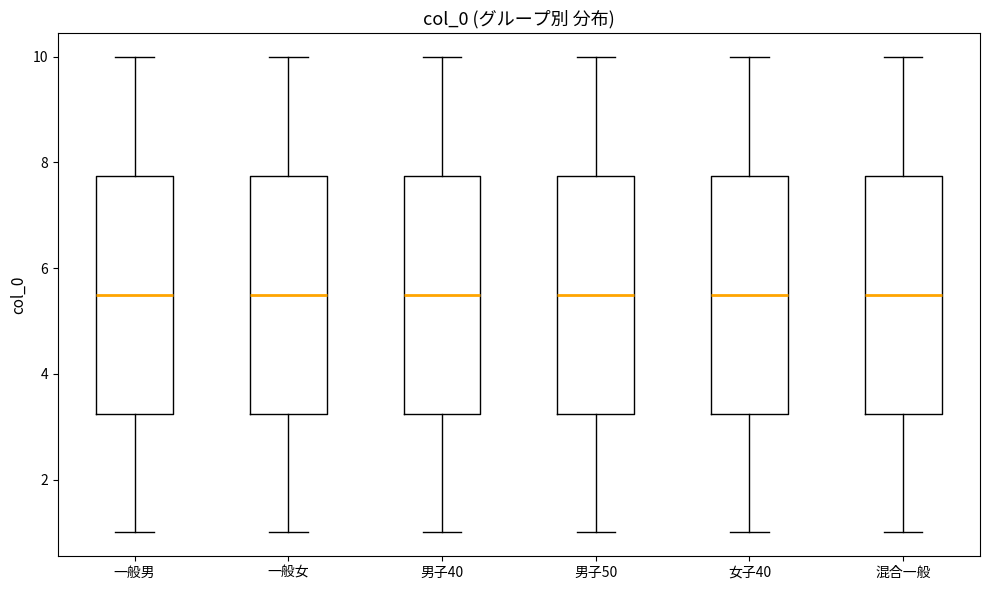

Reading left to right, transcribe this box plot: for each box, give where its median line is, the range the box spans, and where its two whiskers end, as read against the y-axis. The values are not printed on the chart, so give them approximately, as read against the axis.

一般男: median 5.6, box 3.2 to 7.8, whiskers 1.0 to 10.0
一般女: median 5.6, box 3.2 to 7.8, whiskers 1.0 to 10.0
男子40: median 5.6, box 3.2 to 7.8, whiskers 1.0 to 10.0
男子50: median 5.6, box 3.2 to 7.8, whiskers 1.0 to 10.0
女子40: median 5.6, box 3.2 to 7.8, whiskers 1.0 to 10.0
混合一般: median 5.6, box 3.2 to 7.8, whiskers 1.0 to 10.0